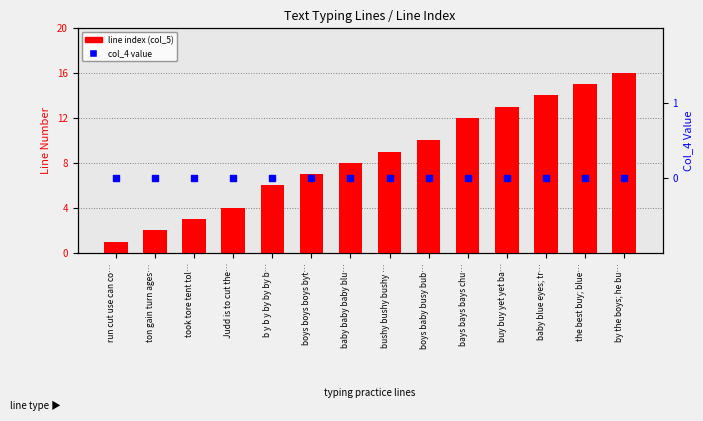

At how many categories does at least one series exceed 10?

5